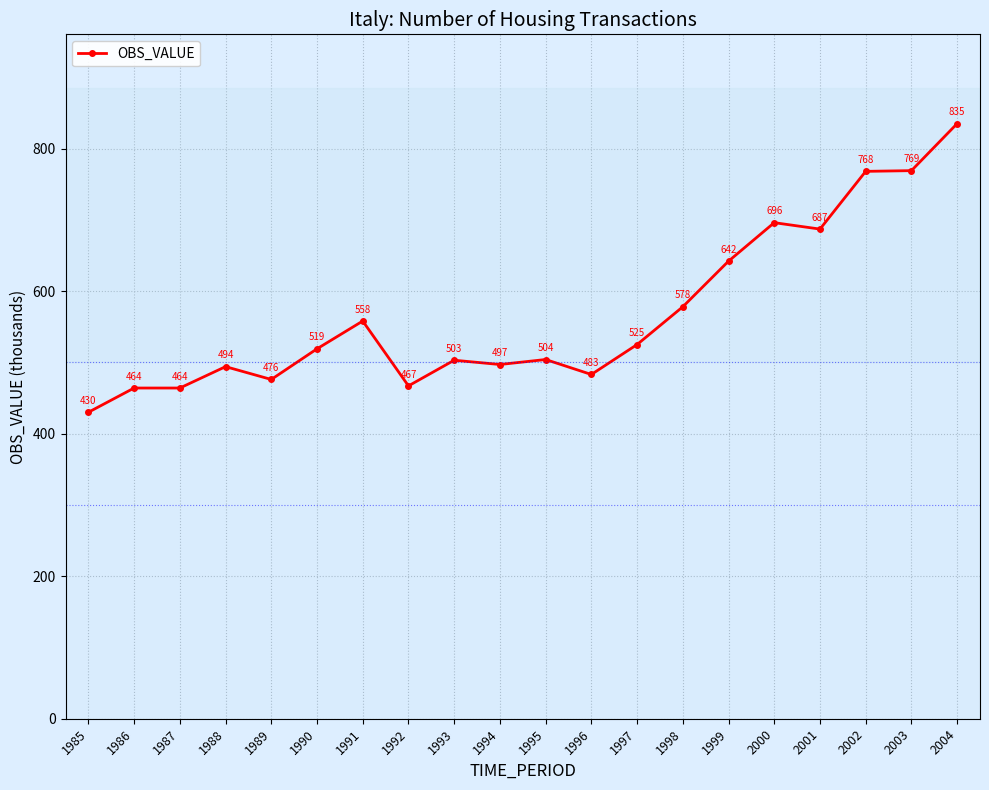

Does the chart display data point markers on the line(s)?

Yes